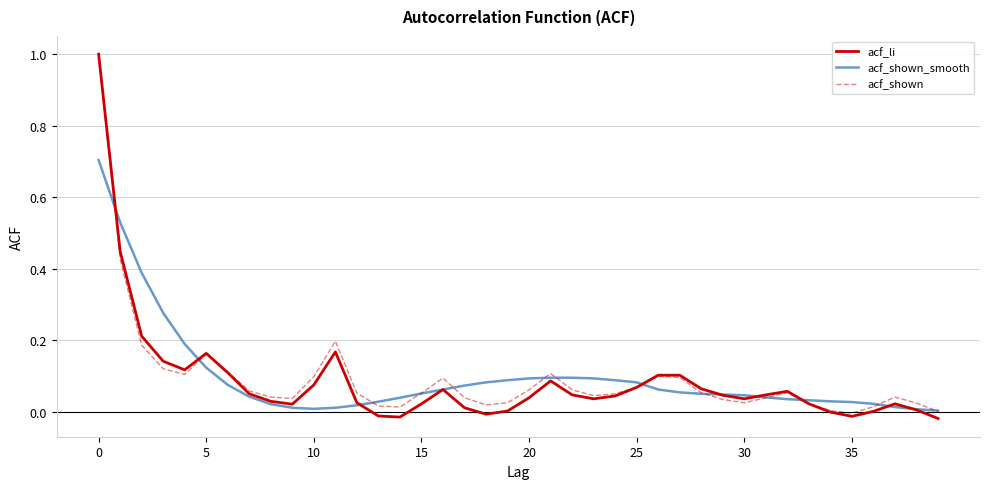

What is the highest value of the acf_li series?

1.0